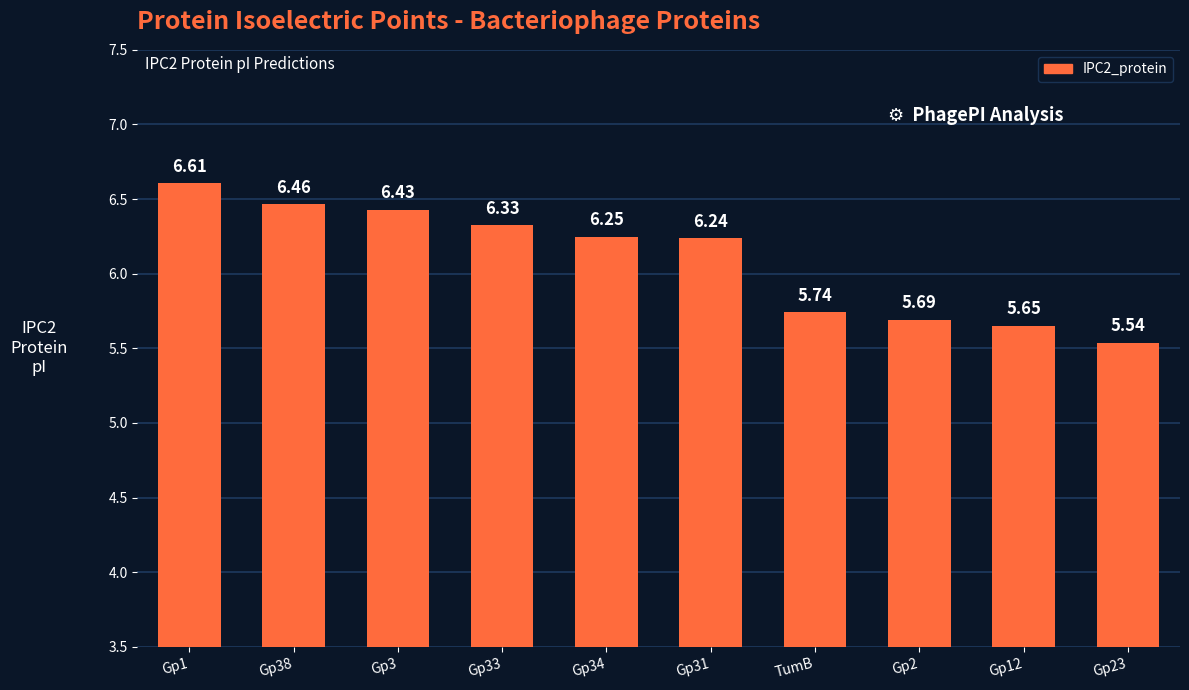

How many bars are there in total?

10